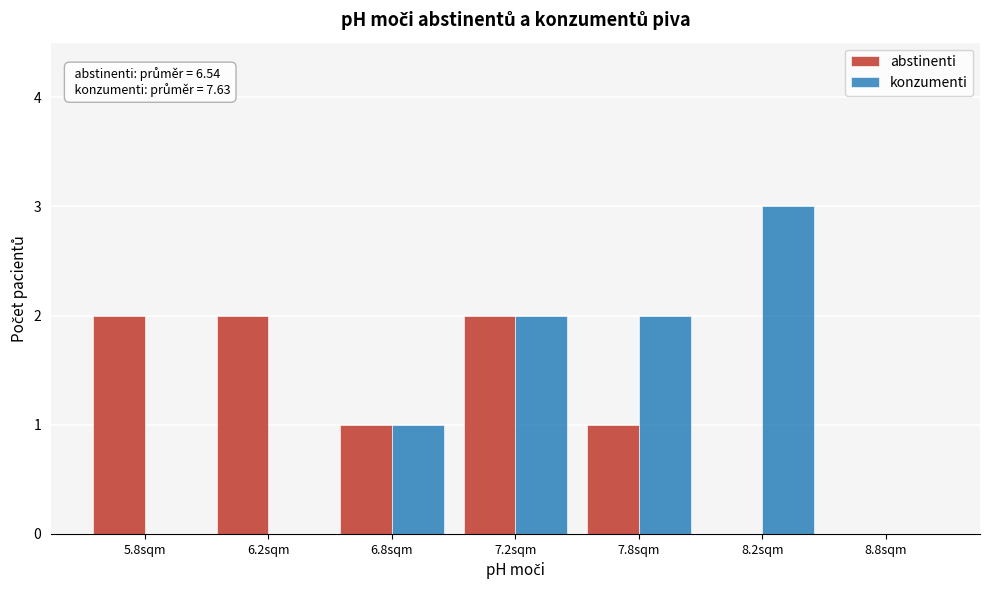

Reading right to left, transcribe all the data shown in this chart.

abstinenti: 8.8sqm=0	8.2sqm=0	7.8sqm=1	7.2sqm=2	6.8sqm=1	6.2sqm=2	5.8sqm=2
konzumenti: 8.8sqm=0	8.2sqm=3	7.8sqm=2	7.2sqm=2	6.8sqm=1	6.2sqm=0	5.8sqm=0